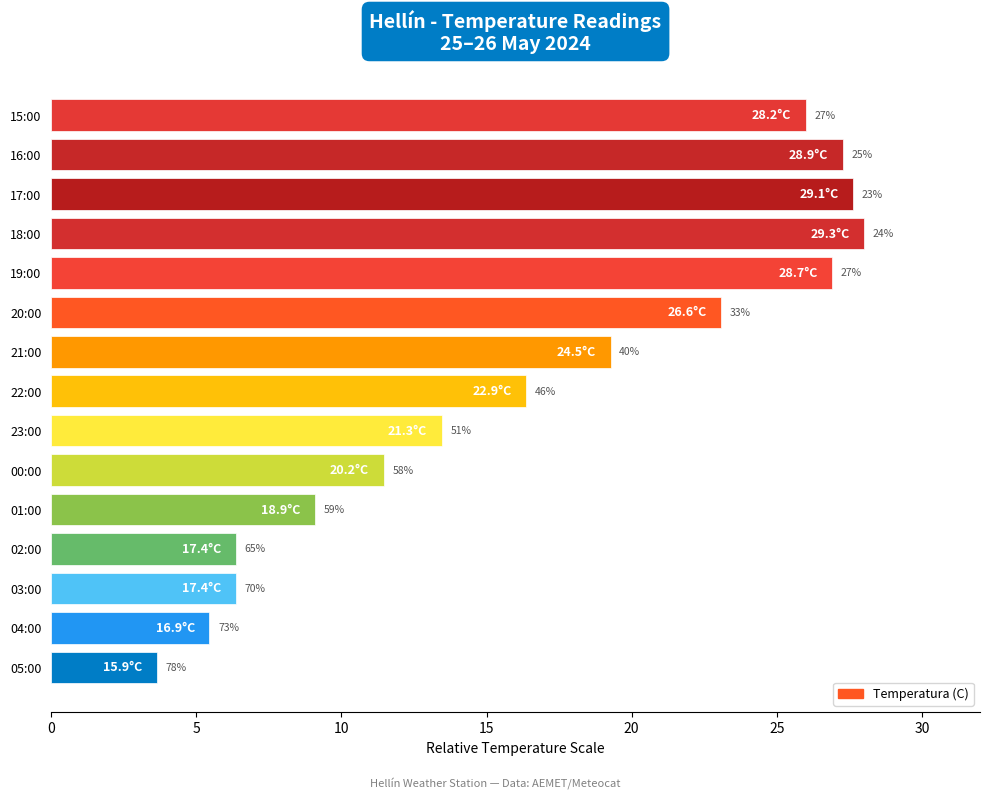

What is the smallest value displayed?

3.6